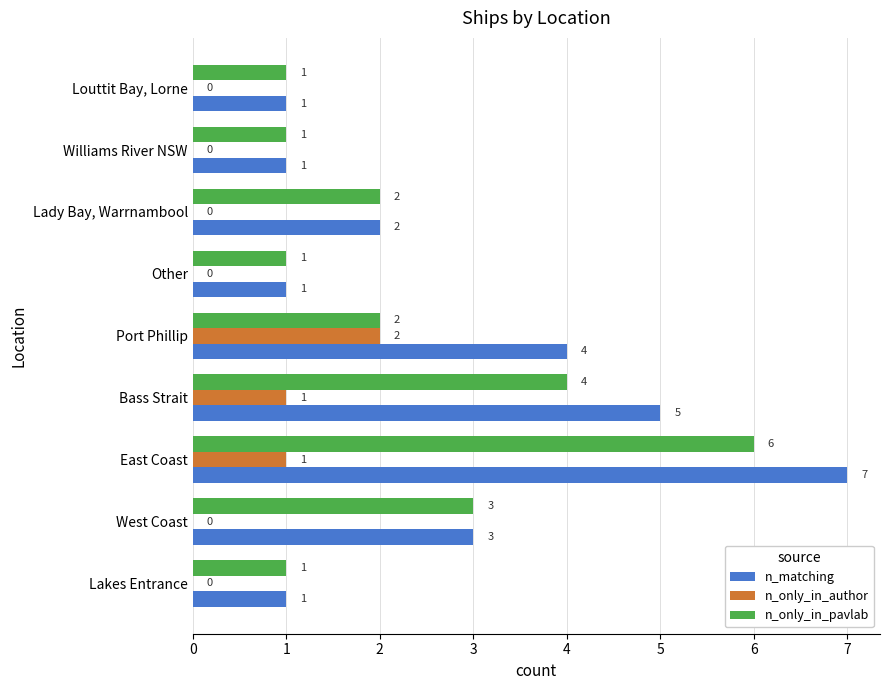

Which series changed the most between East Coast and Williams River NSW?

n_matching